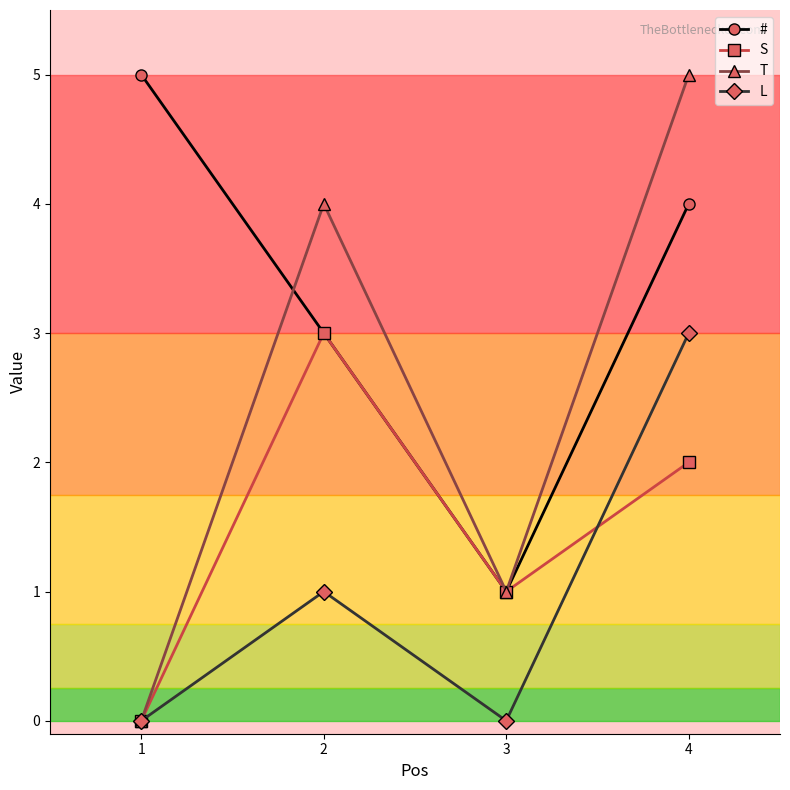

List the series in order of their overall mean, lowest first.

L, S, T, #